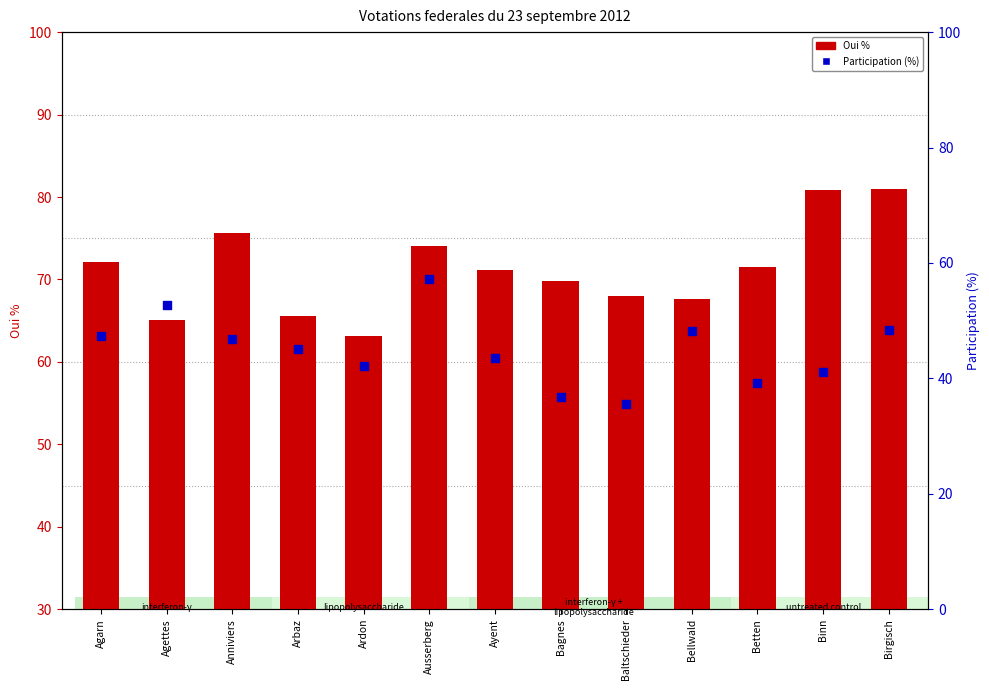

At how many categories does at least one series exceed 78?

2